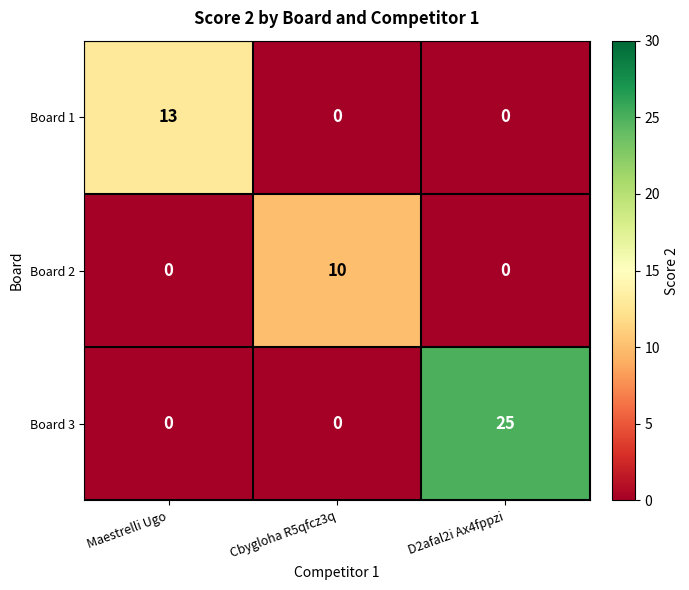

Which series has the largest total across all categories?

Board 3